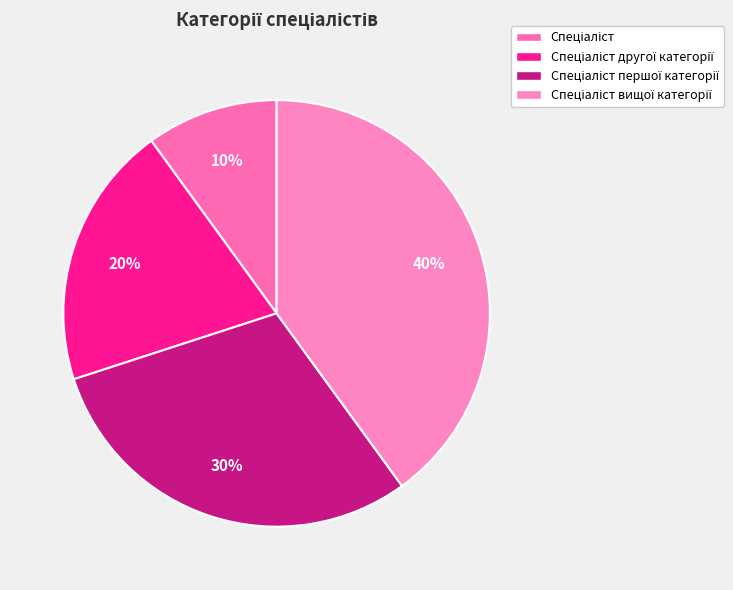

How many segments does this pie chart have?

4